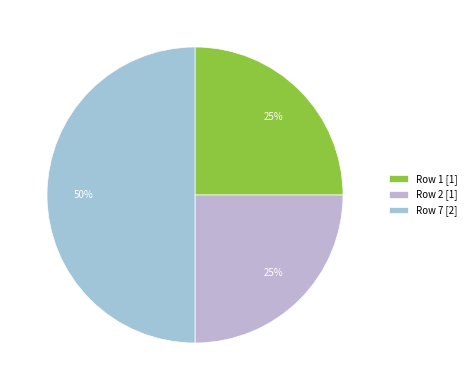

Count the number of slices in the pie.

3